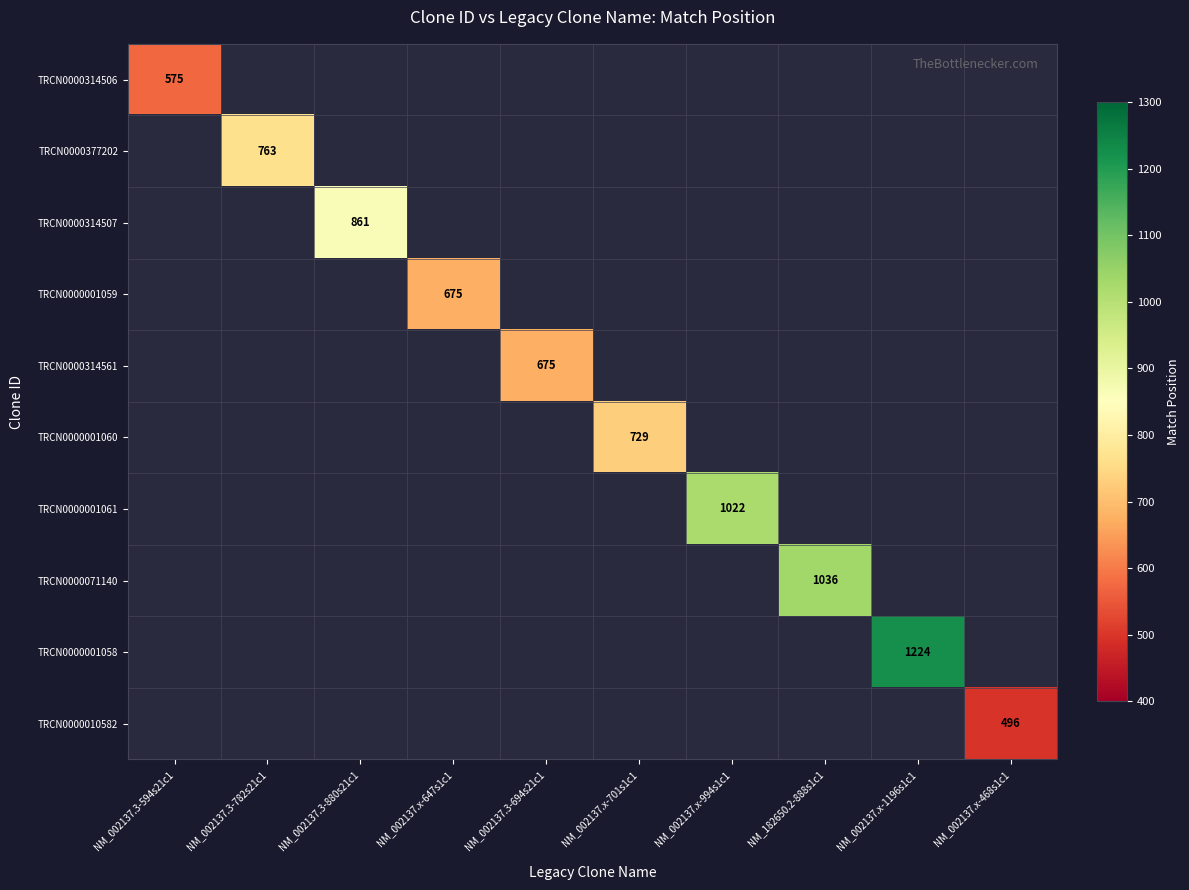

True or false: TRCN0000010582 has a value of 828.5 at NM_002137.x-468s1c1.

False